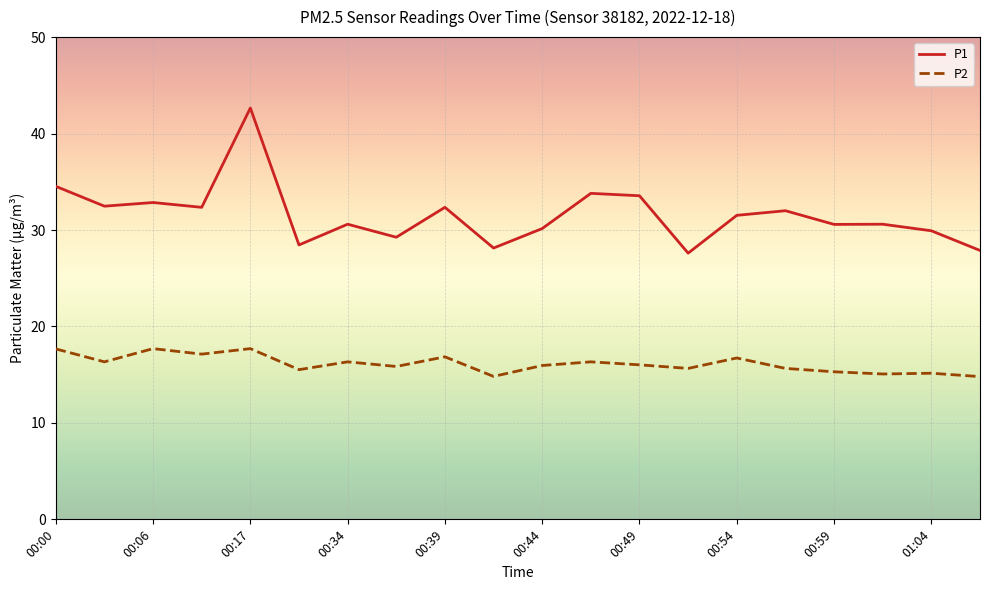

What is the minimum value for P2?

14.8